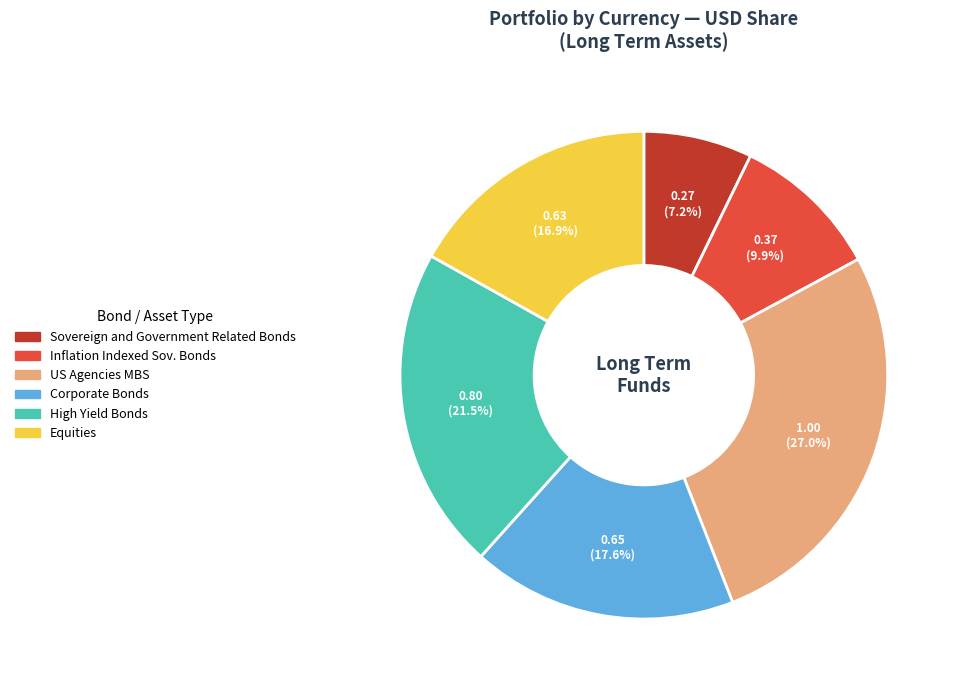

Is there any slice that represents more than half of the pie?

No